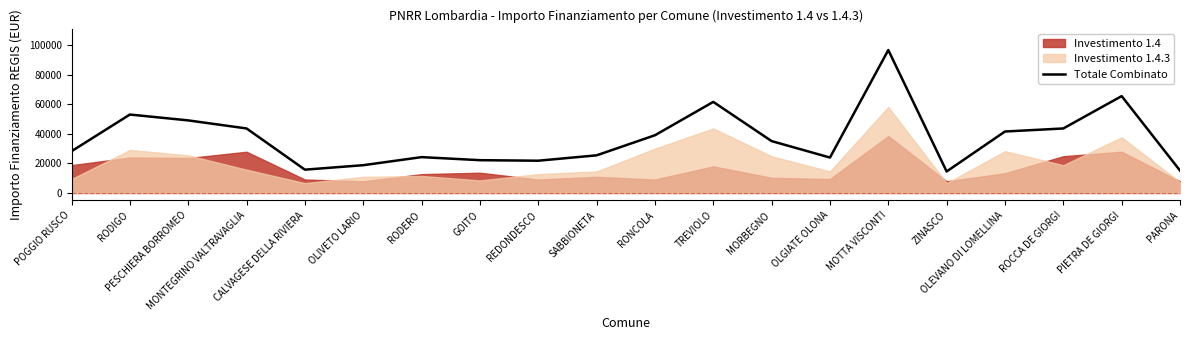

What is the average value?

37010